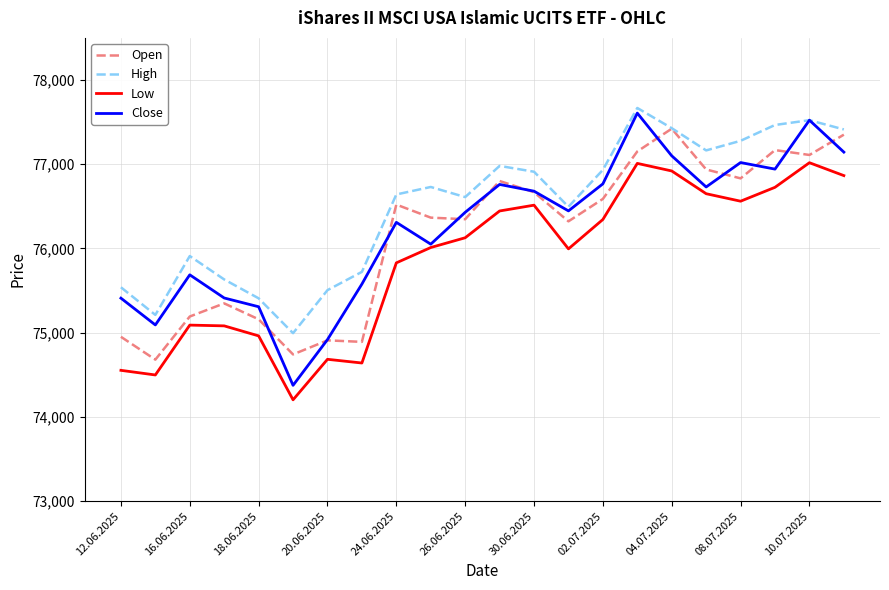

What is the highest value of the Open series?

77422